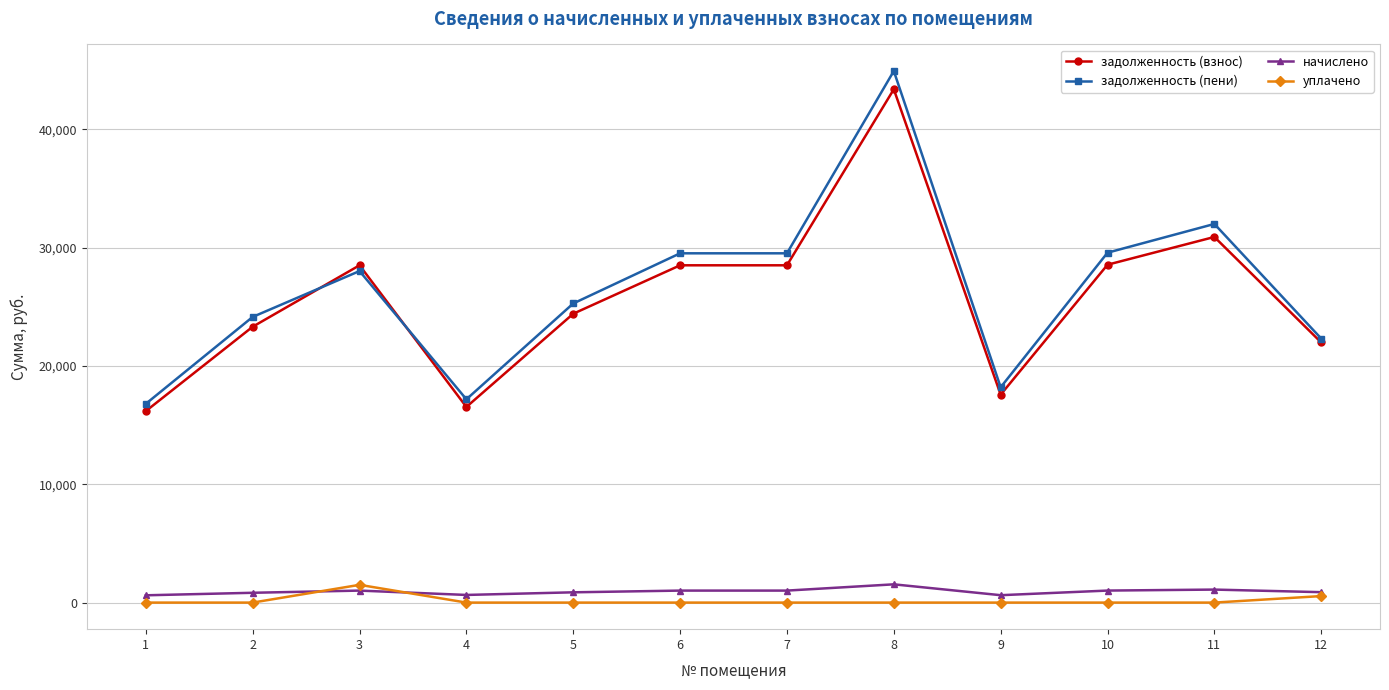

Where is the first local maximum for уплачено?

3